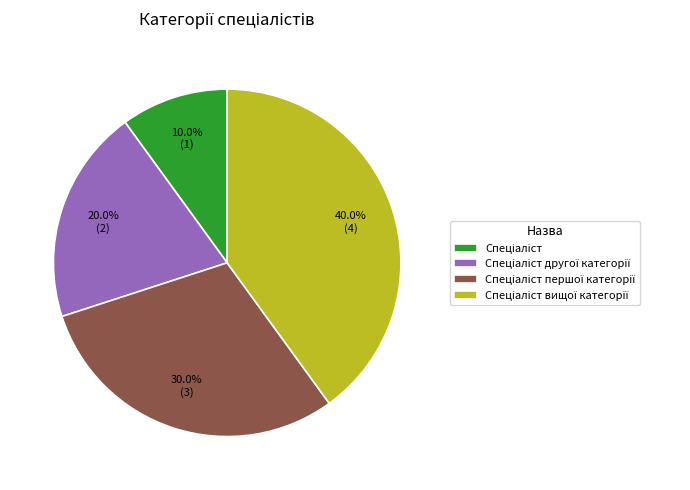

Is there any slice that represents more than half of the pie?

No